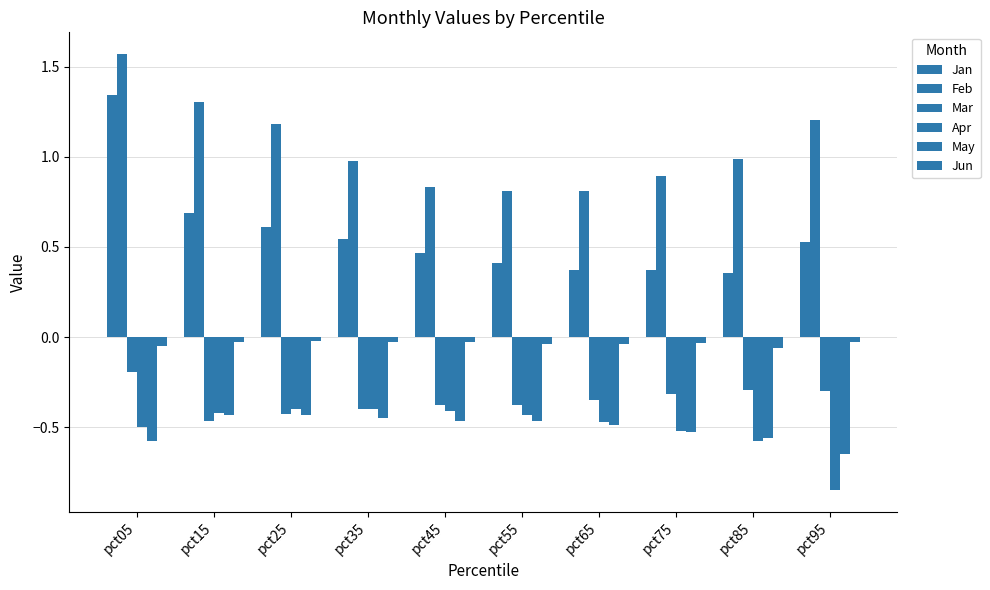

Where is Apr nearest to the value 0?

pct25